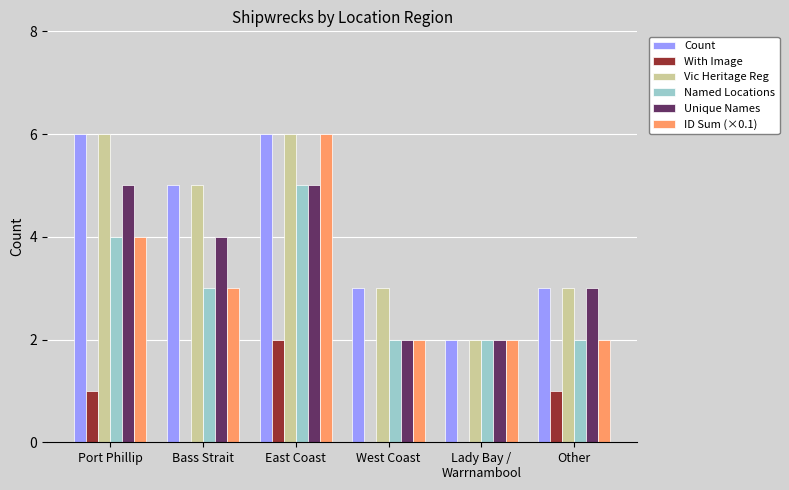

Reading right to left, transcribe all the data shown in this chart.

Count: Other=3	Lady Bay /
Warrnambool=2	West Coast=3	East Coast=6	Bass Strait=5	Port Phillip=6
With Image: Other=1	Lady Bay /
Warrnambool=0	West Coast=0	East Coast=2	Bass Strait=0	Port Phillip=1
Vic Heritage Reg: Other=3	Lady Bay /
Warrnambool=2	West Coast=3	East Coast=6	Bass Strait=5	Port Phillip=6
Named Locations: Other=2	Lady Bay /
Warrnambool=2	West Coast=2	East Coast=5	Bass Strait=3	Port Phillip=4
Unique Names: Other=3	Lady Bay /
Warrnambool=2	West Coast=2	East Coast=5	Bass Strait=4	Port Phillip=5
ID Sum (×0.1): Other=2	Lady Bay /
Warrnambool=2	West Coast=2	East Coast=6	Bass Strait=3	Port Phillip=4